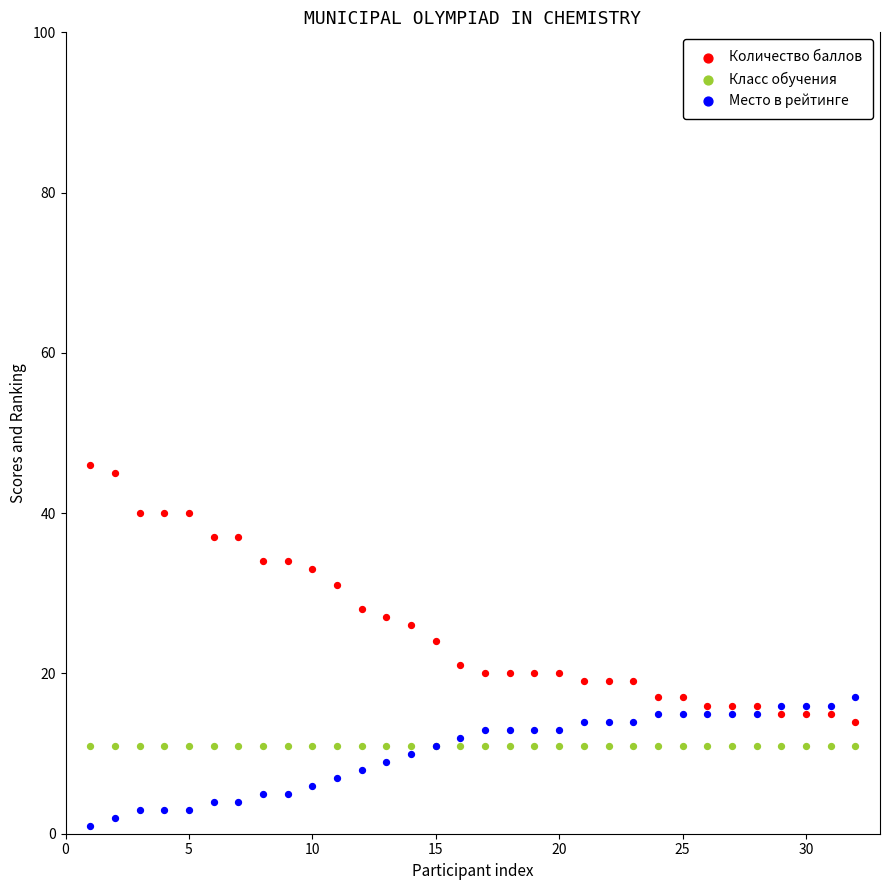

Across all series, what Y value is closest to 23?

24